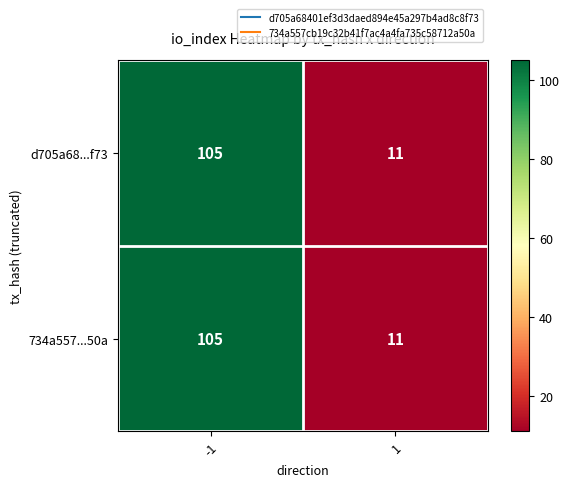

Is it true that 734a557...50a equals 3 at 1?

False